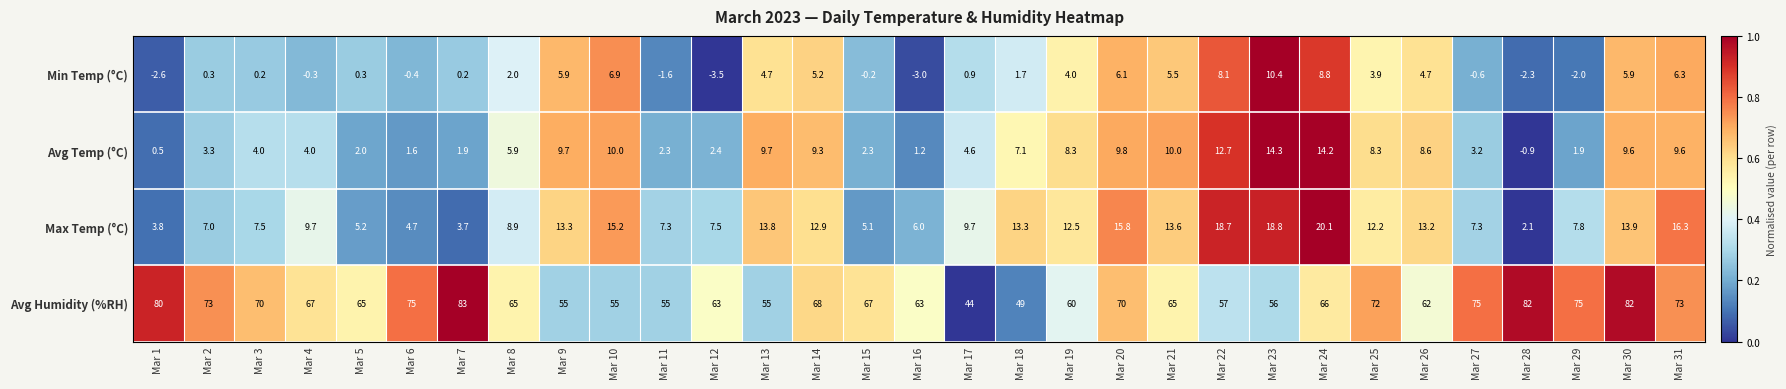

Which series changed the most between Mar 2 and Mar 18?

Avg Humidity (%RH)